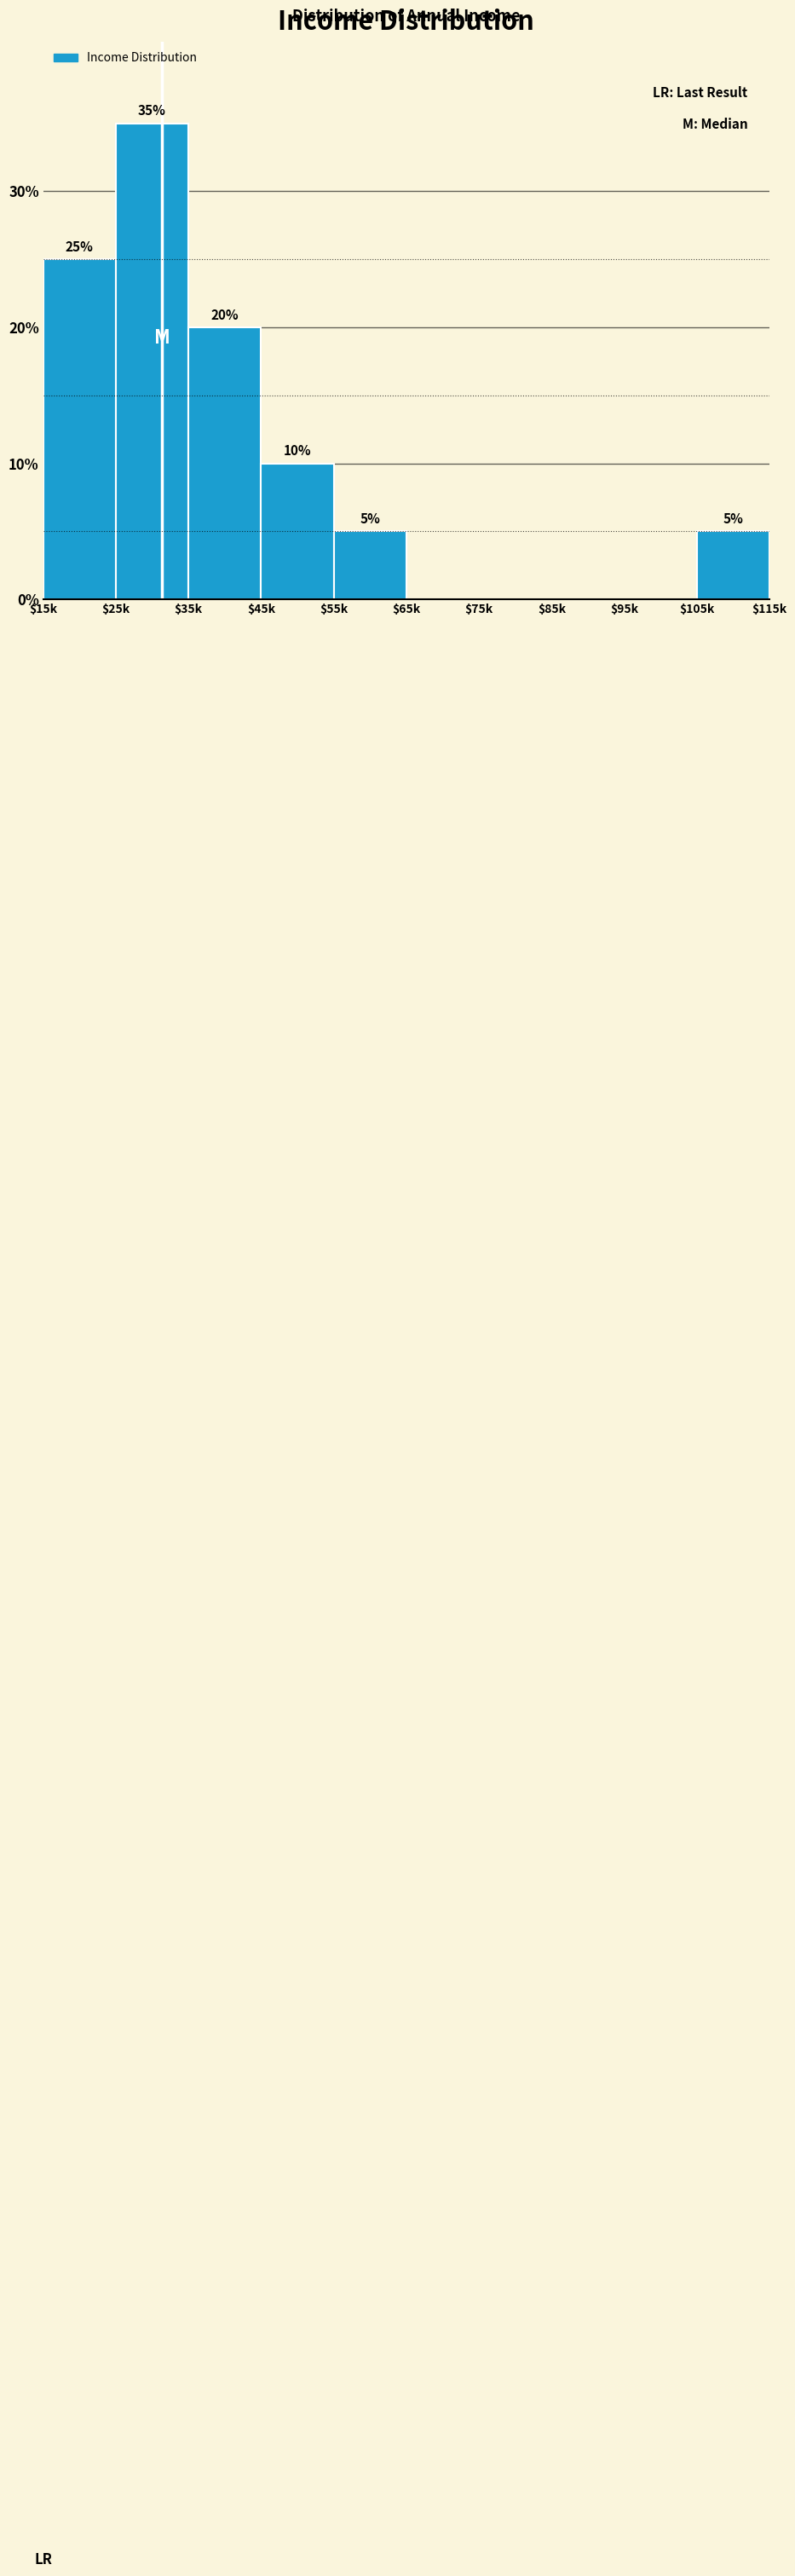

Is it true that the value at $65k is 0?

True